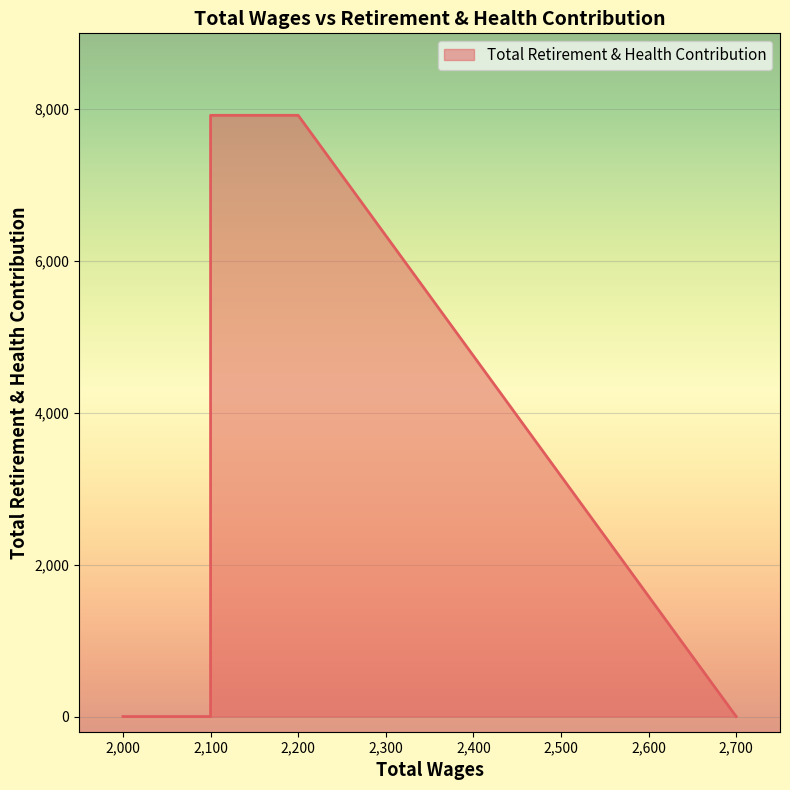

The value at 2000.0 is 0. True or false?

True